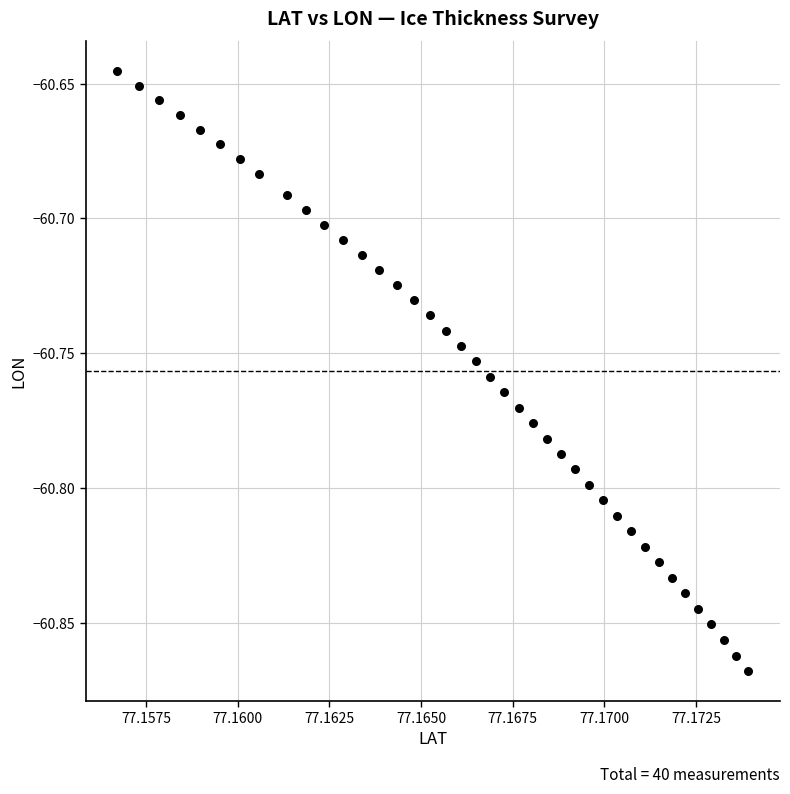

How many data points are displayed?

40